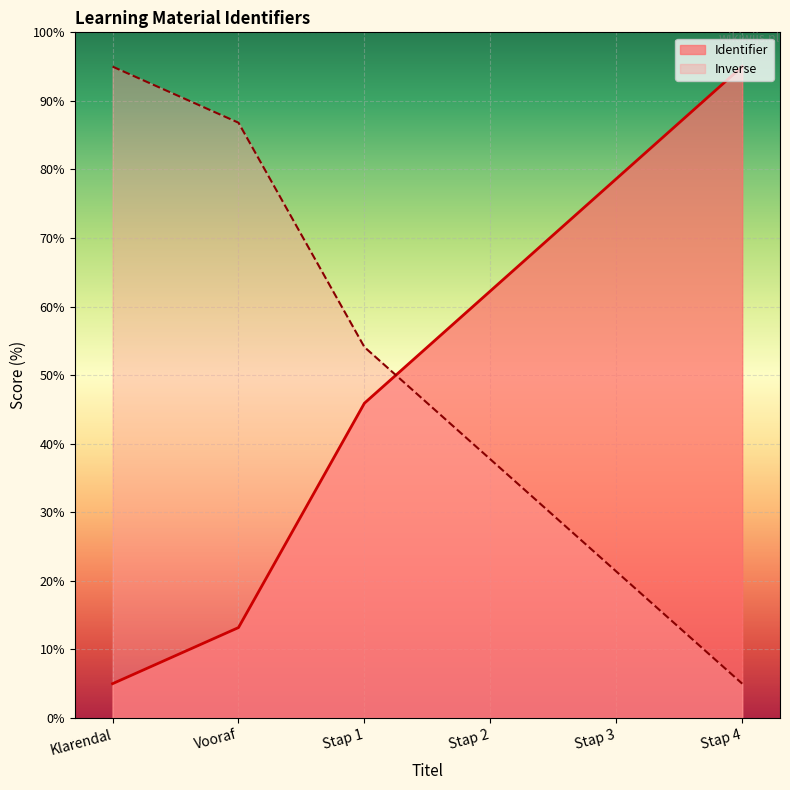

True or false: the data has more than 1 interior local peaks.

False